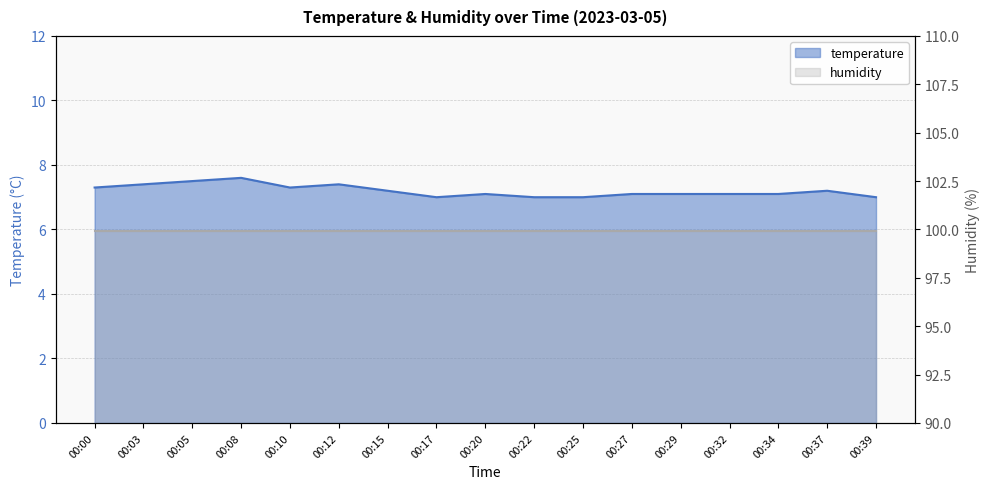

List the labels in order of value, largest first.

00:08, 00:05, 00:03, 00:12, 00:00, 00:10, 00:15, 00:37, 00:20, 00:27, 00:29, 00:32, 00:34, 00:17, 00:22, 00:25, 00:39